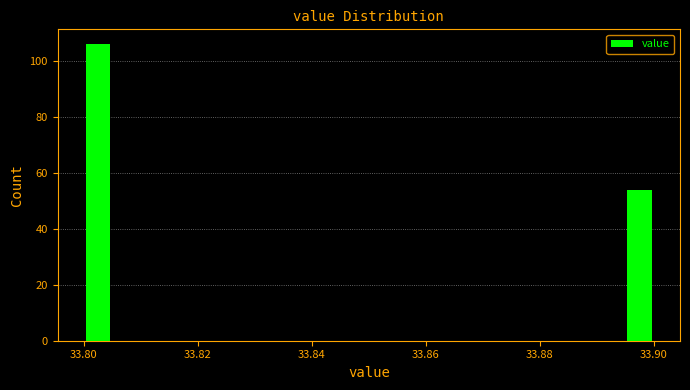

Read against the x-axis, roughly where is the centre of the tallest bar?

33.802